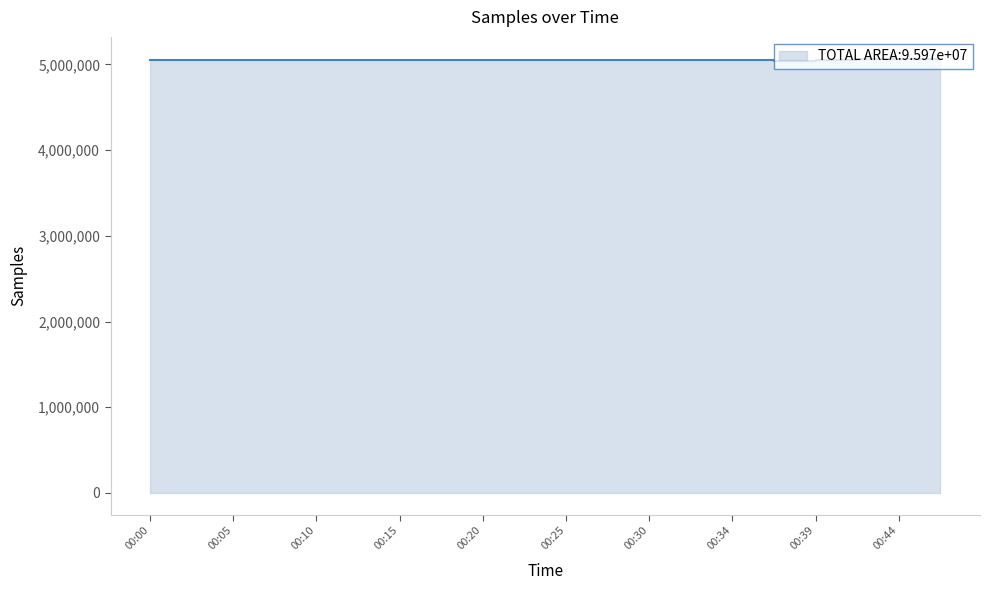

Reading right to left, transcribe all the data shown in this chart.

5066644	5064546	5059583	5047544	5040486	5054863	5053005	5044729	5052328	5047629	5054340	5047074	5048386	5050188	5047688	5048833	5052836	5049318	5051973	5049843